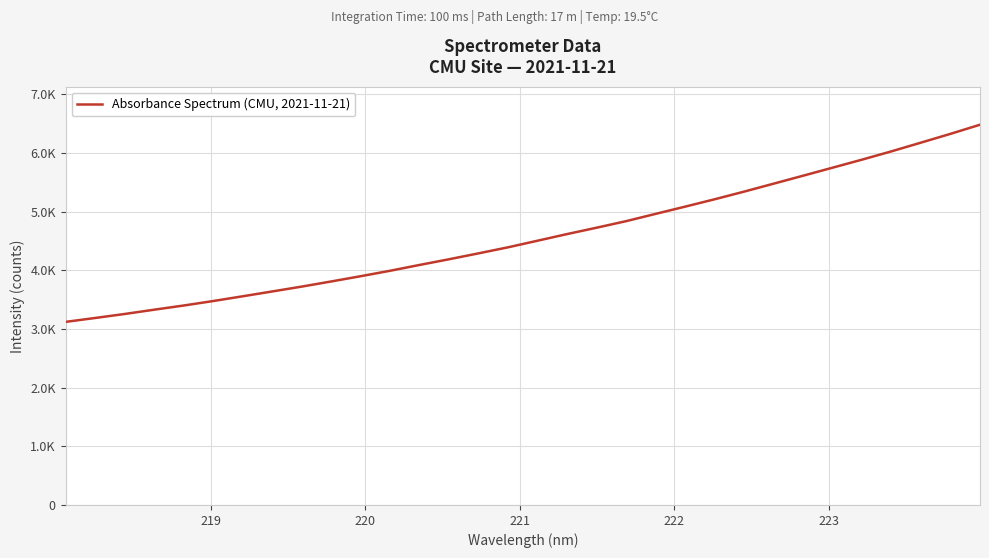

What is the sum of all values?

146329.8